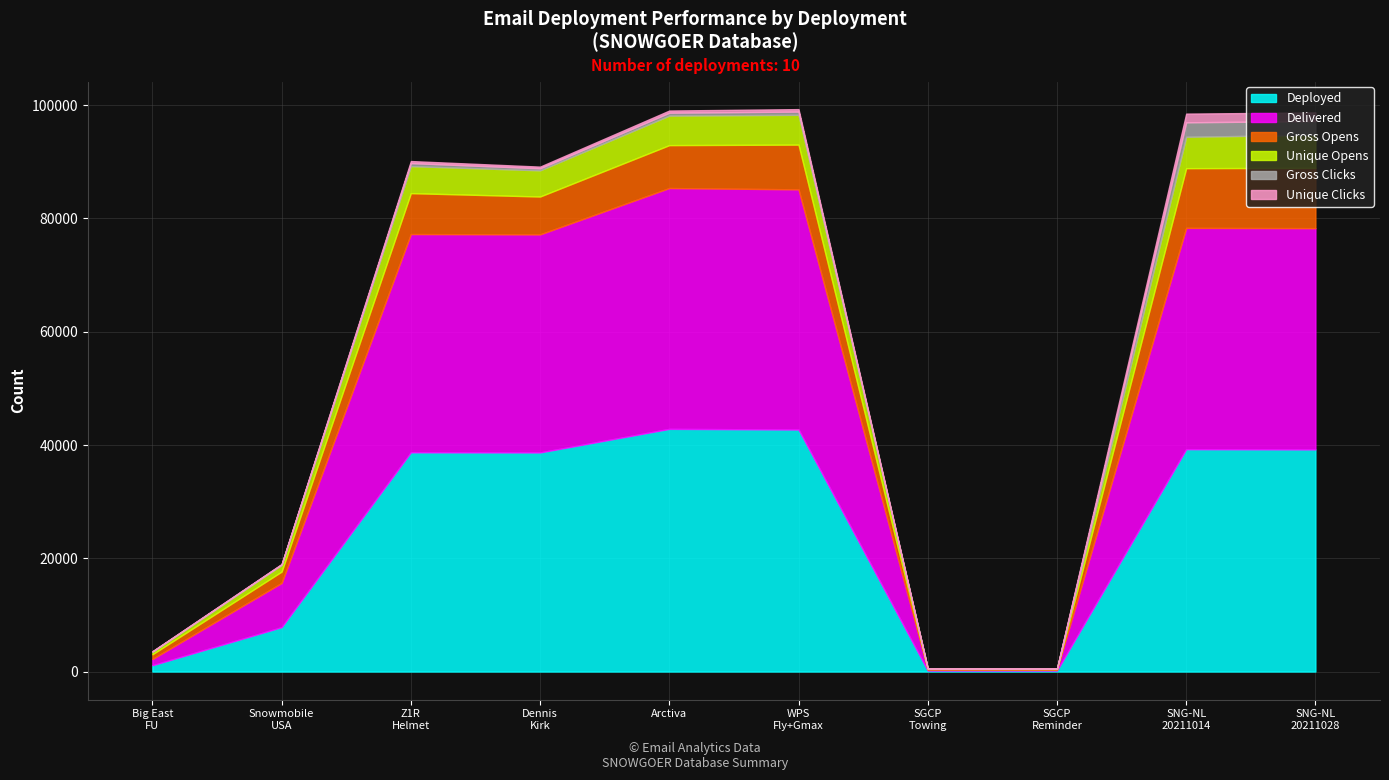

Reading left to right, list all the values displayed in this chart.

Deployed: 1118	7843	38717	38693	42854	42739	180	178	39268	39228
Delivered: 1105	7806	38533	38500	42525	42406	172	171	39078	39067
Gross Opens: 826	2002	7225	6685	7573	7898	107	91	10538	10637
Unique Opens: 421	1165	4771	4623	5213	5261	64	56	5541	5838
Gross Clicks: 70	100	536	358	514	572	33	24	2558	2427
Unique Clicks: 58	78	359	299	384	434	31	24	1533	1530